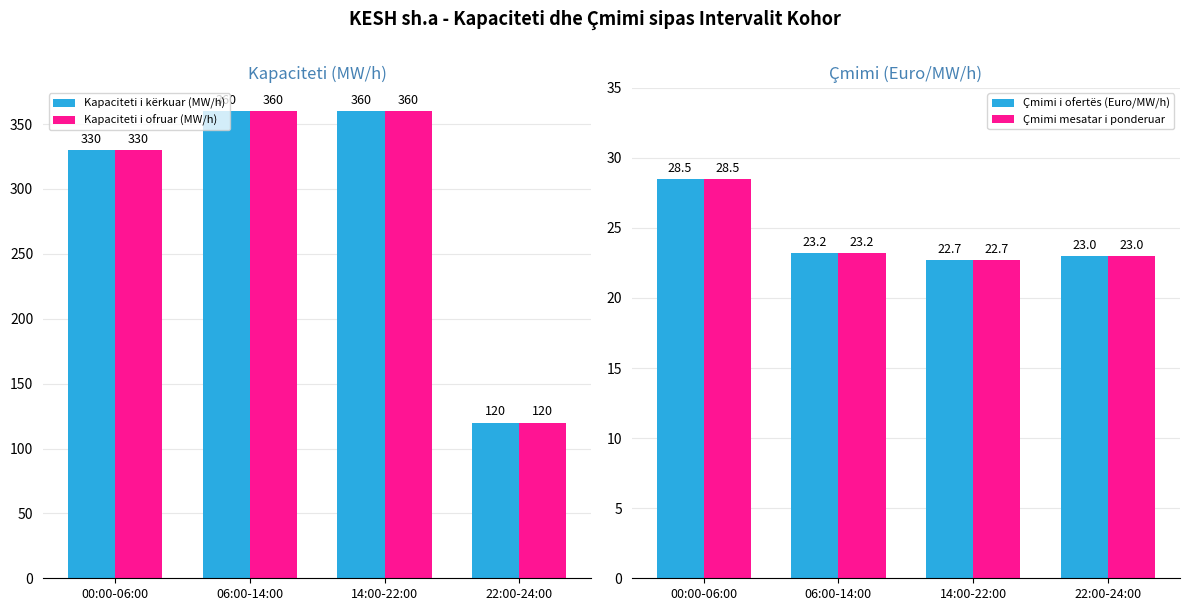

What is the difference between the maximum and second lowest values in the Kapaciteti i kërkuar (MW/h) series?

30